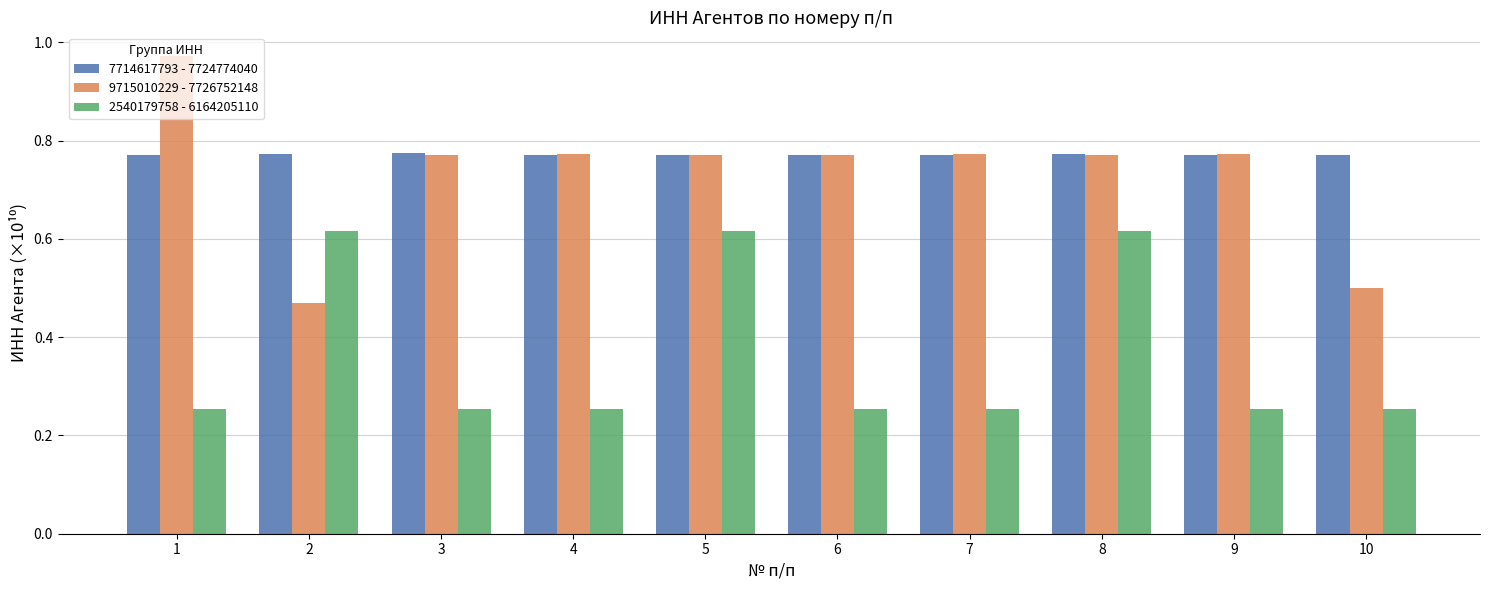

At how many categories does at least one series exceed 0?

10